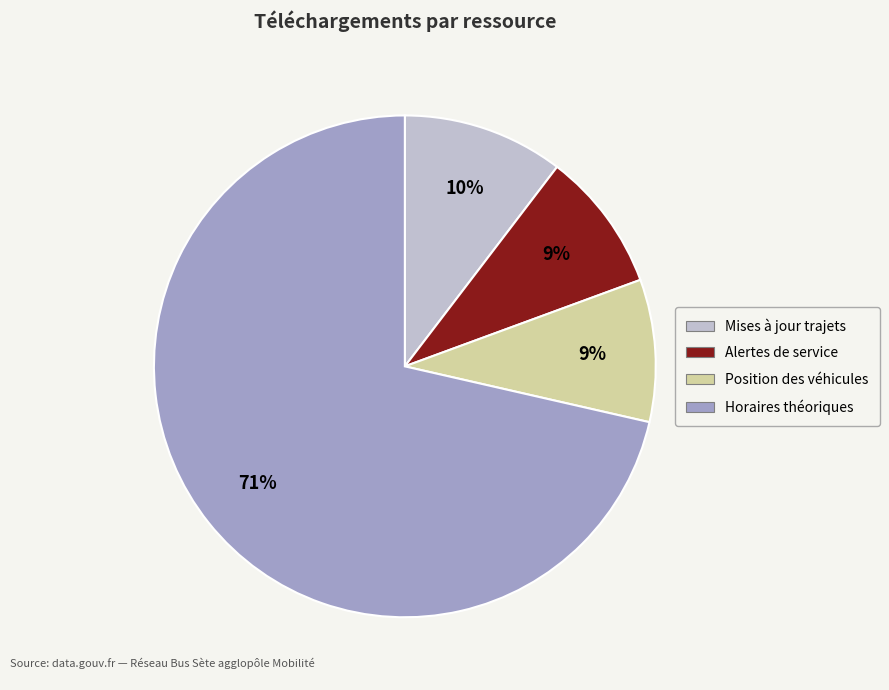

Is there a majority slice in this chart?

Yes